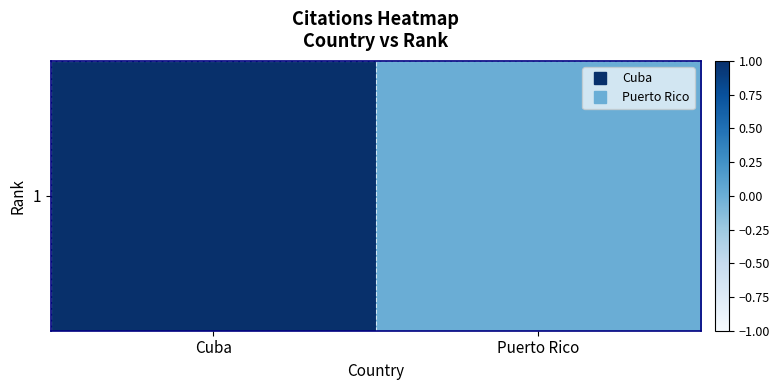

What is the greatest value displayed?

1